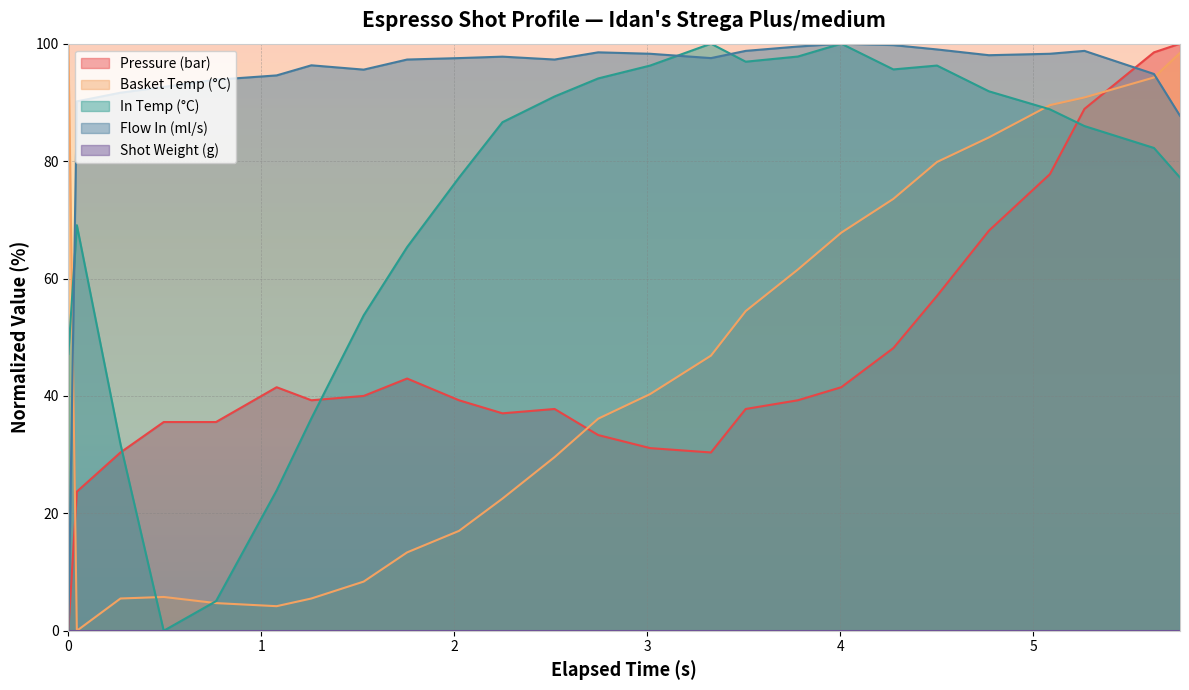

What is the value of the flow_in point at the 15th from the left?

97.5